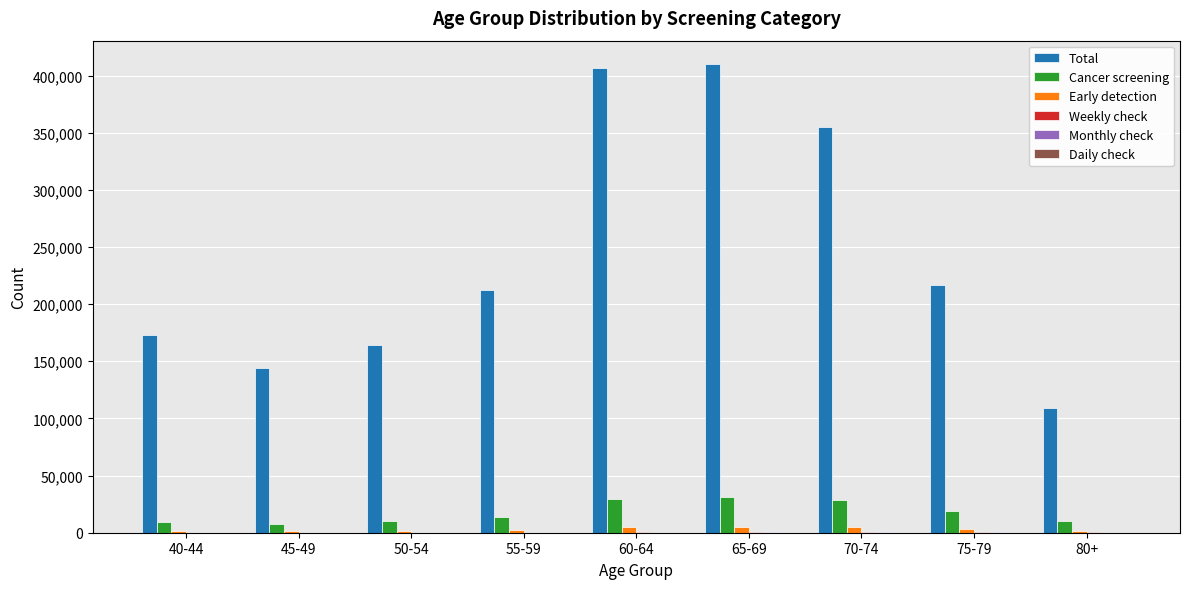

Between 45-49 and 55-59, which series saw the biggest shift?

Total